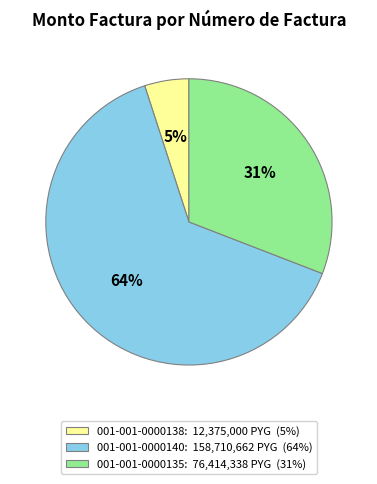

To the nearest percent, what is the difference between the largest and smallest slice percentages?

59%